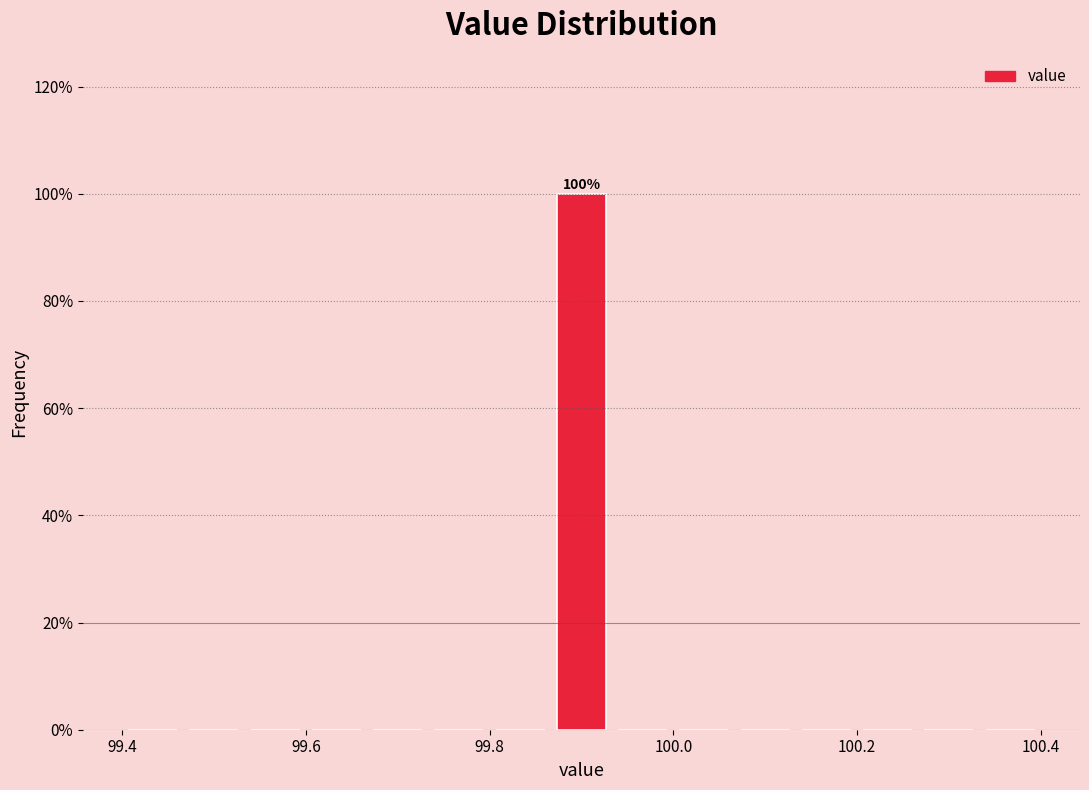

Around what value on the x-axis is the tallest bar? Give the approximate position of its centre, as read against the axis.

99.90